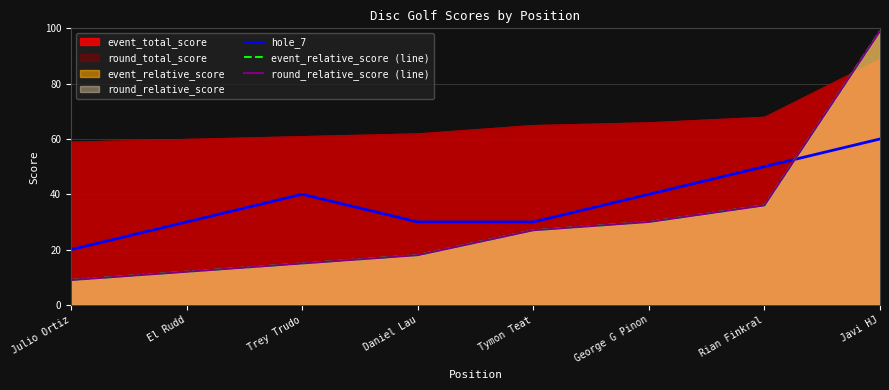

Which series has the largest total across all categories?

hole_7